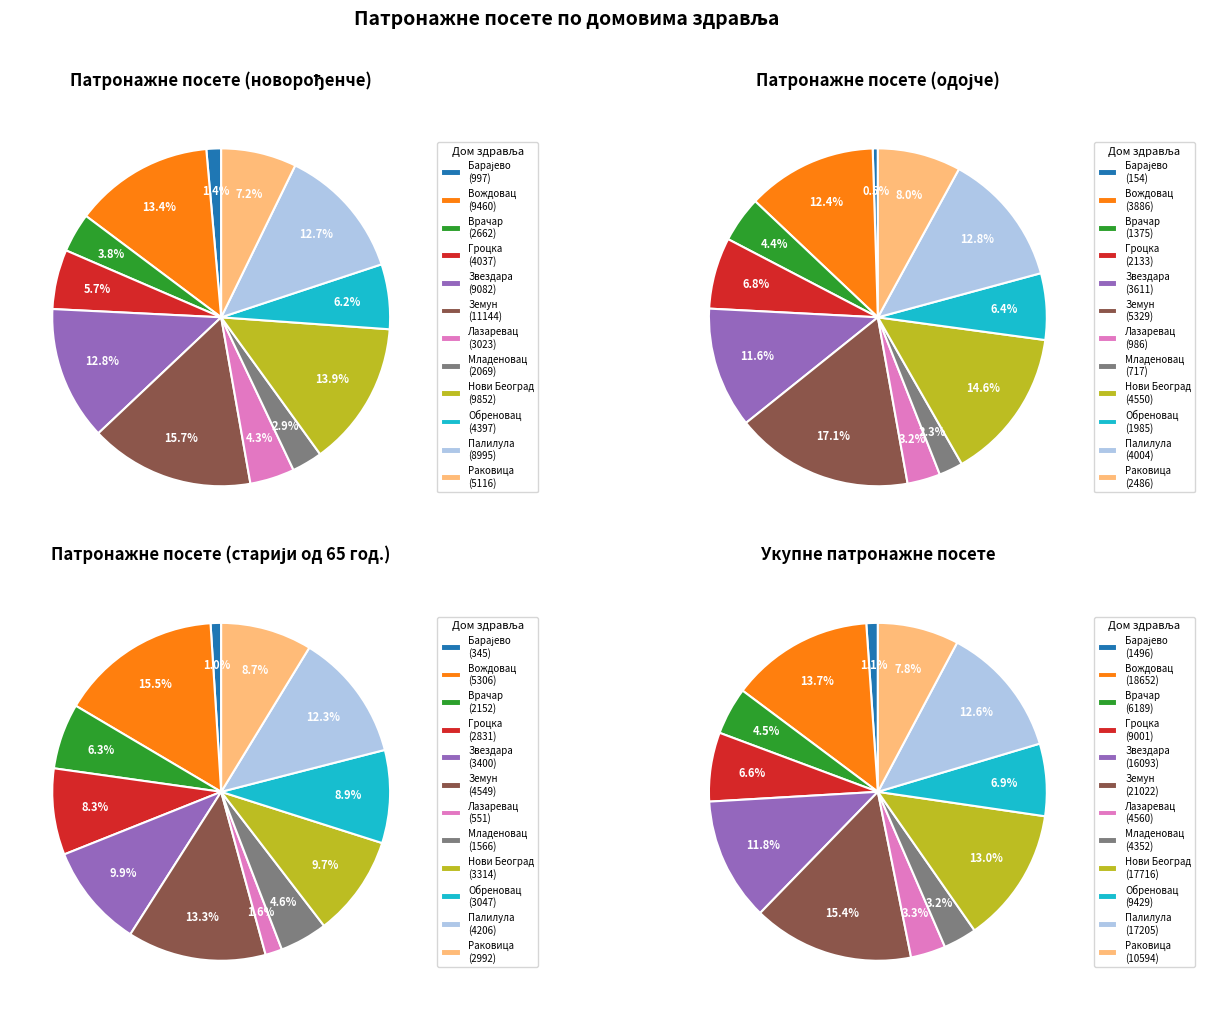

Which category has the smallest portion of the pie?

Барајево